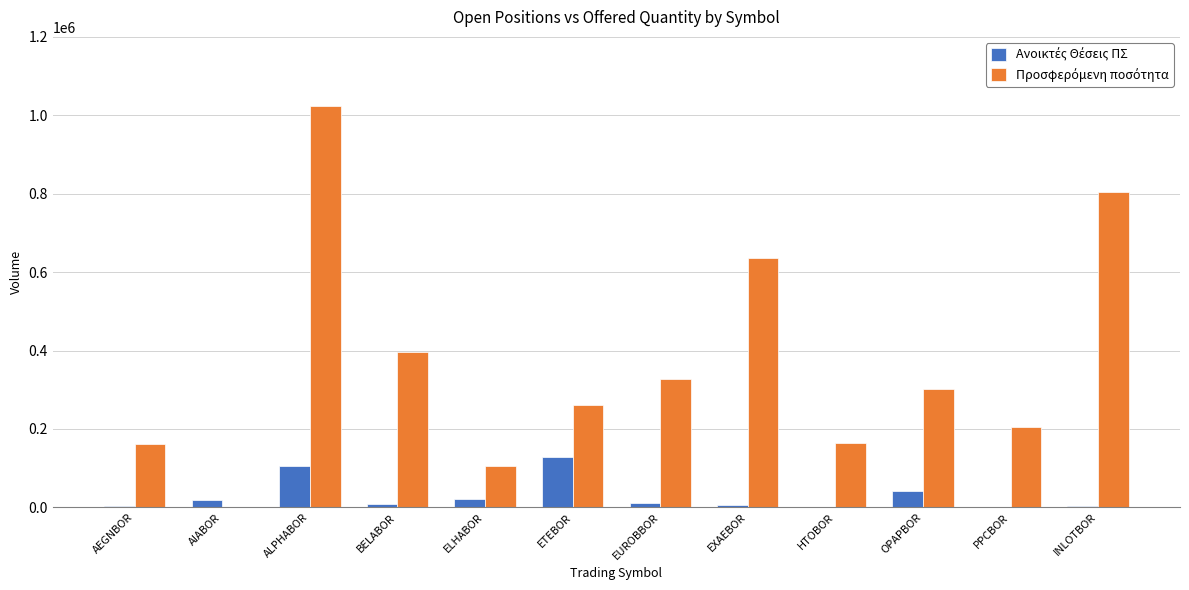

Which category has the highest value across all series?

ALPHABOR